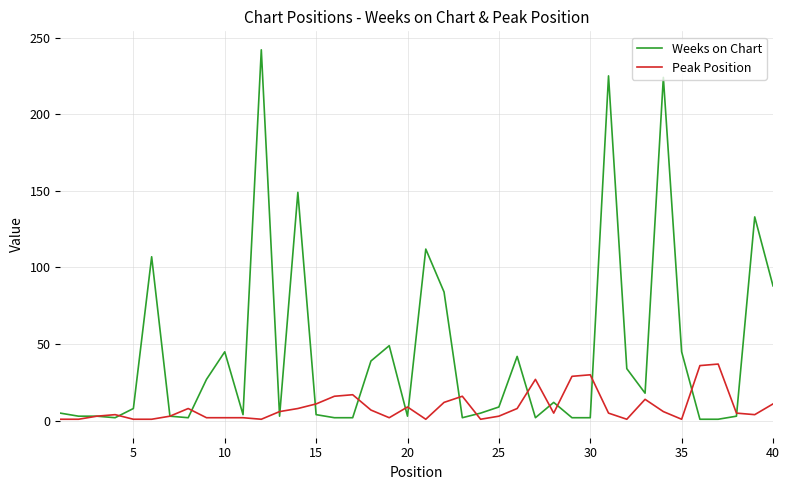

Which series has the largest range (max minus min)?

Weeks on Chart